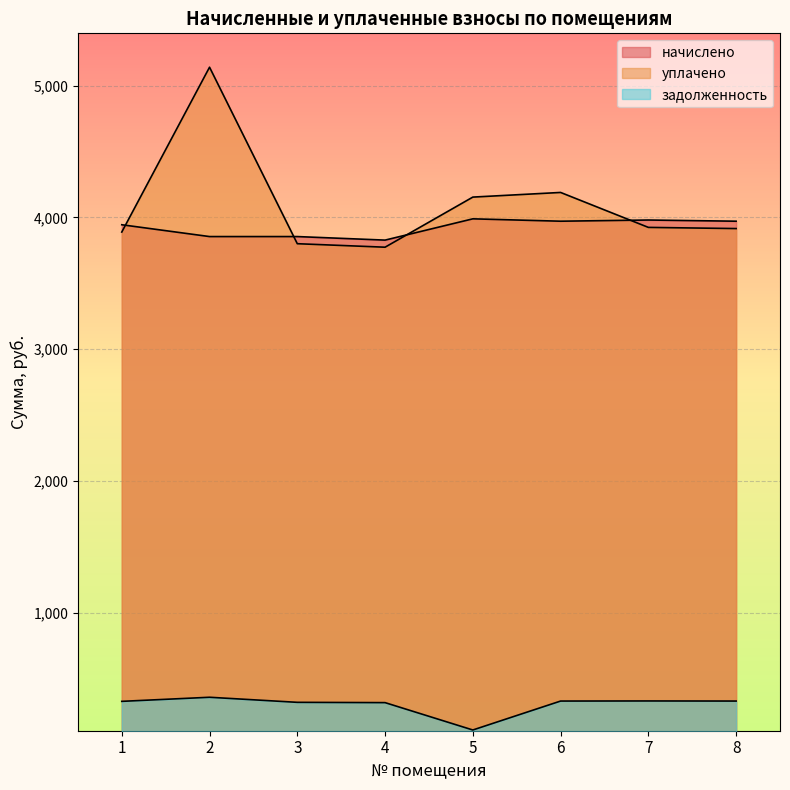

What are all the series names shown in the legend?

начислено, уплачено, задолженность